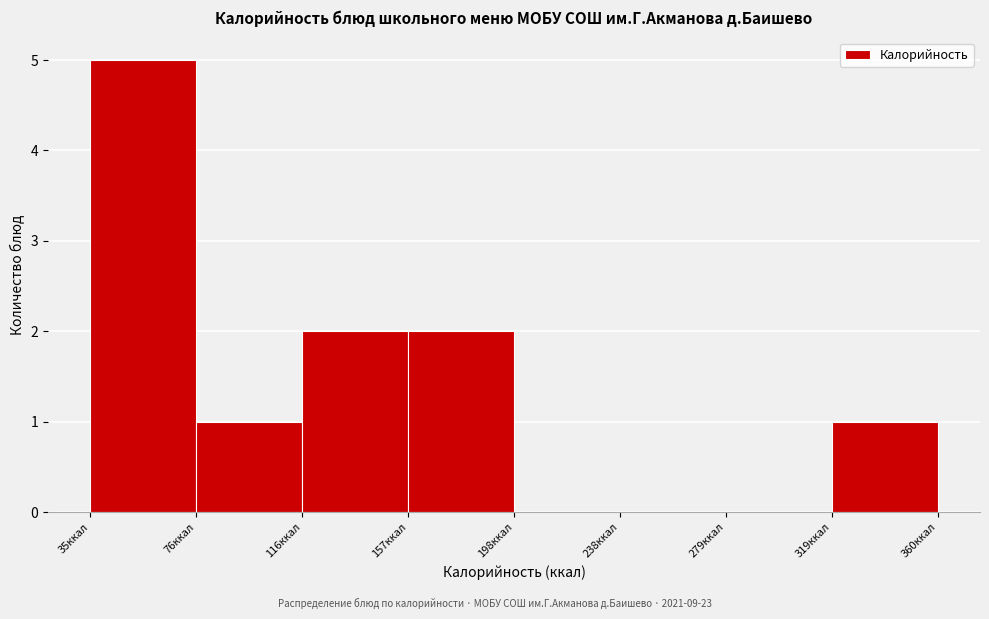

Reading left to right, transcribe this chart: for each bar, give the range it covers on the x-axis and its height. Neither the bar edges nor the heights are printed on the chart, so give them approximately, as read against the axes.

35 to 75: 5
75 to 115: 1
115 to 155: 2
155 to 200: 2
200 to 240: 0
240 to 280: 0
280 to 320: 0
320 to 360: 1